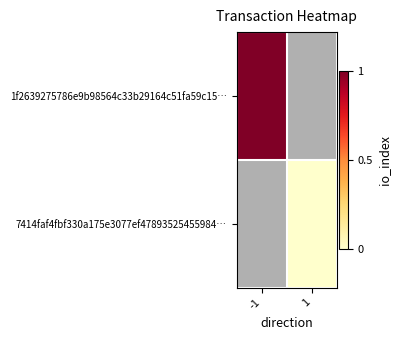

Which category has the highest value across all series?

-1